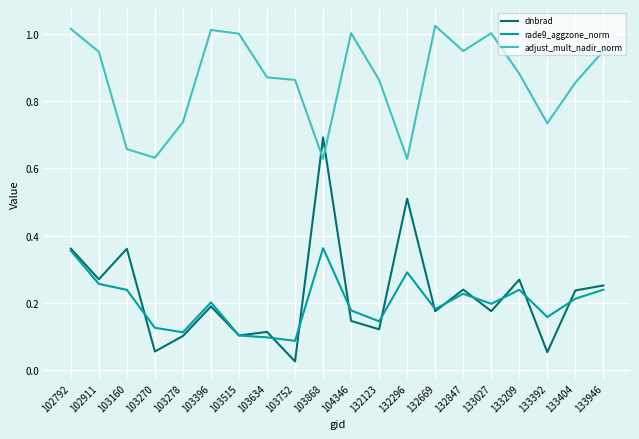

List the series in order of their peak value, lowest first.

rade9_aggzone_norm, dnbrad, adjust_mult_nadir_norm